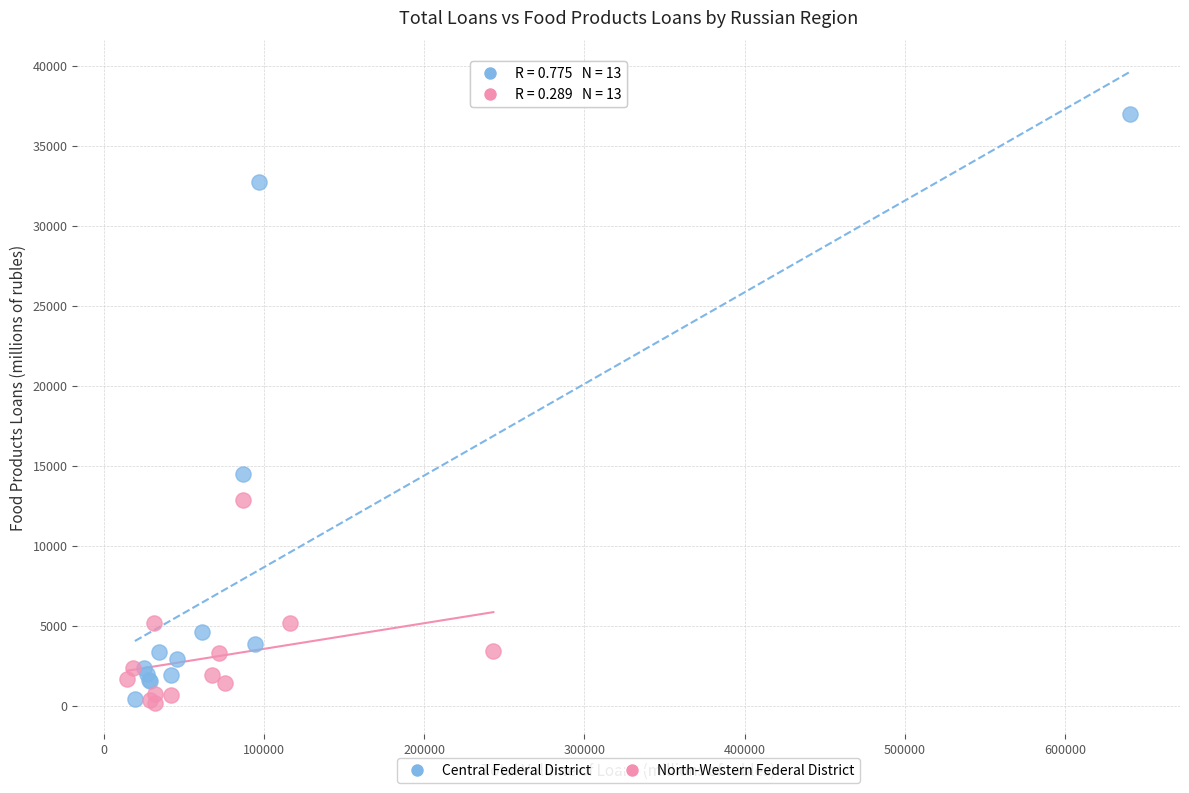

Which series contains the highest Y value?

Central Federal District